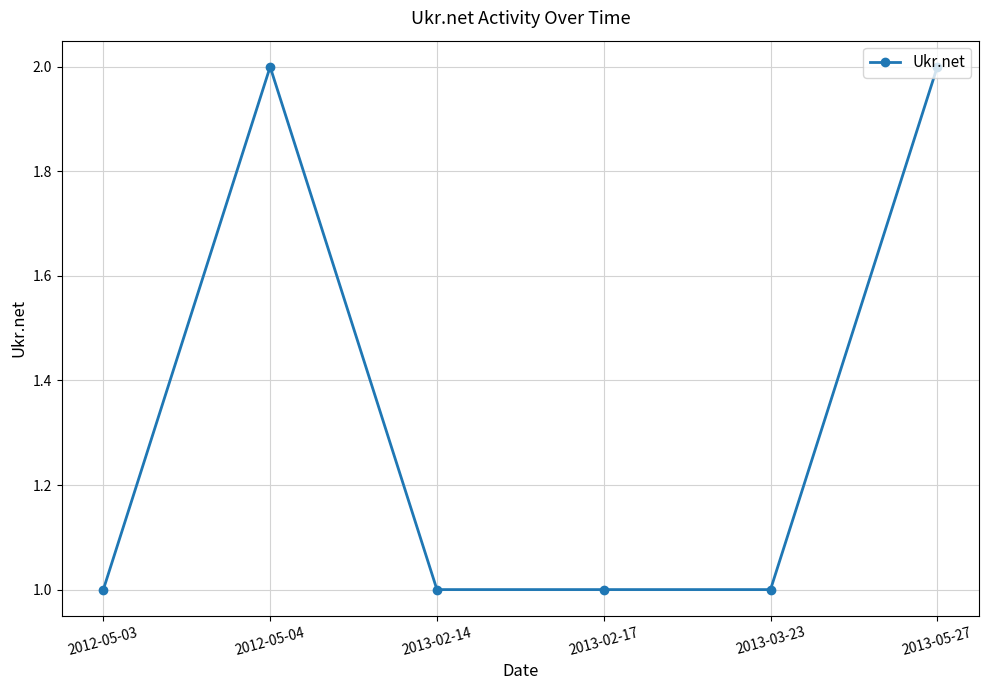

Count the values in the range 1 to 2.

6